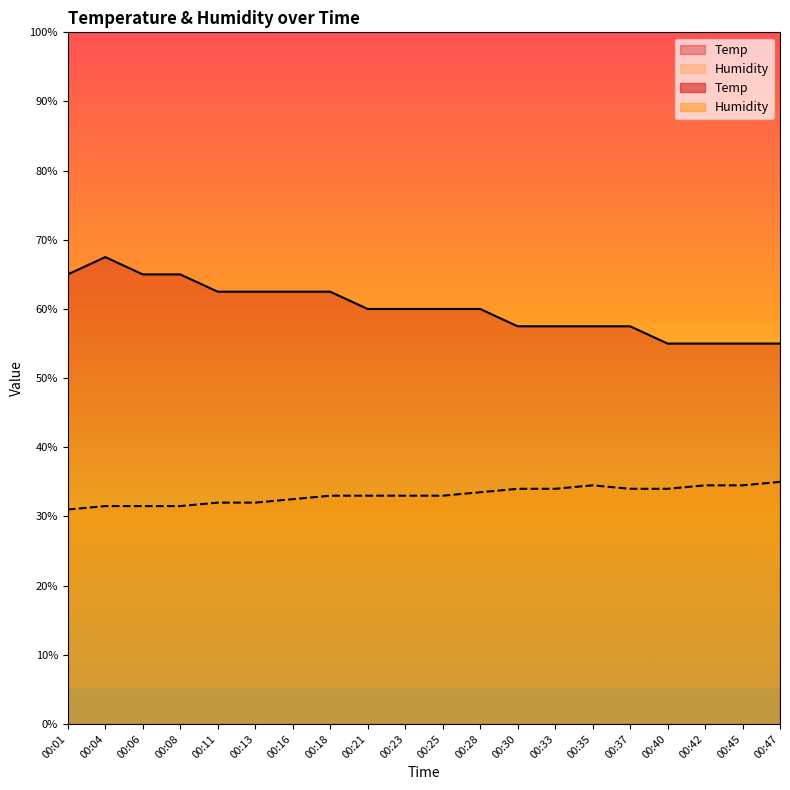

At which label does Humidity reach its peak?

00:47